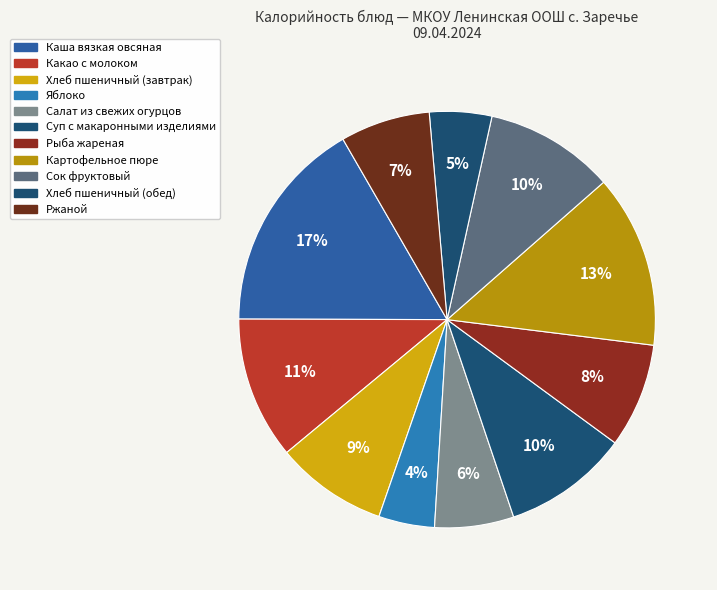

To the nearest percent, what portion does Рыба жареная represent?

8%